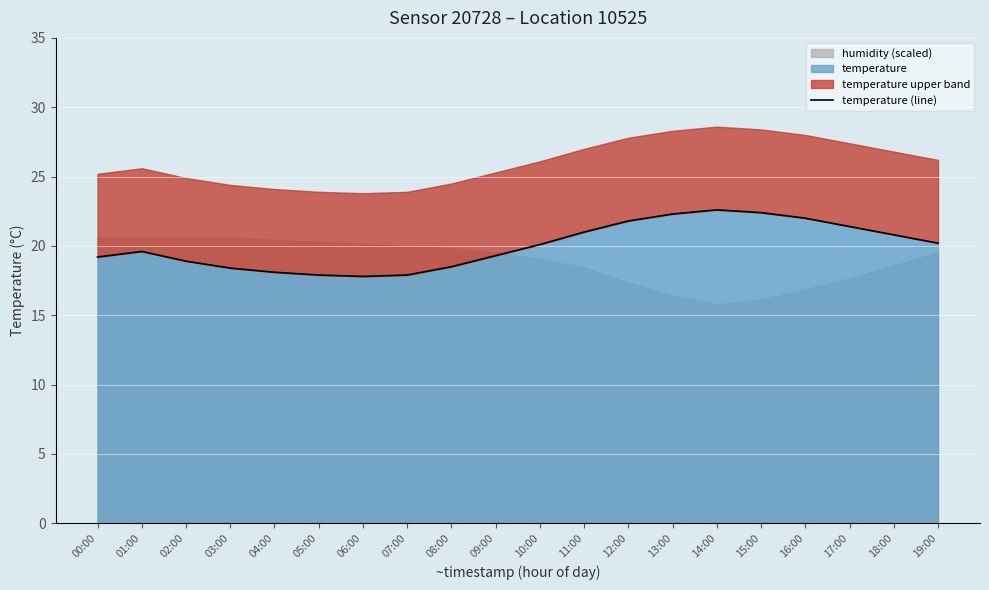

What is the minimum value shown in the chart?

17.8